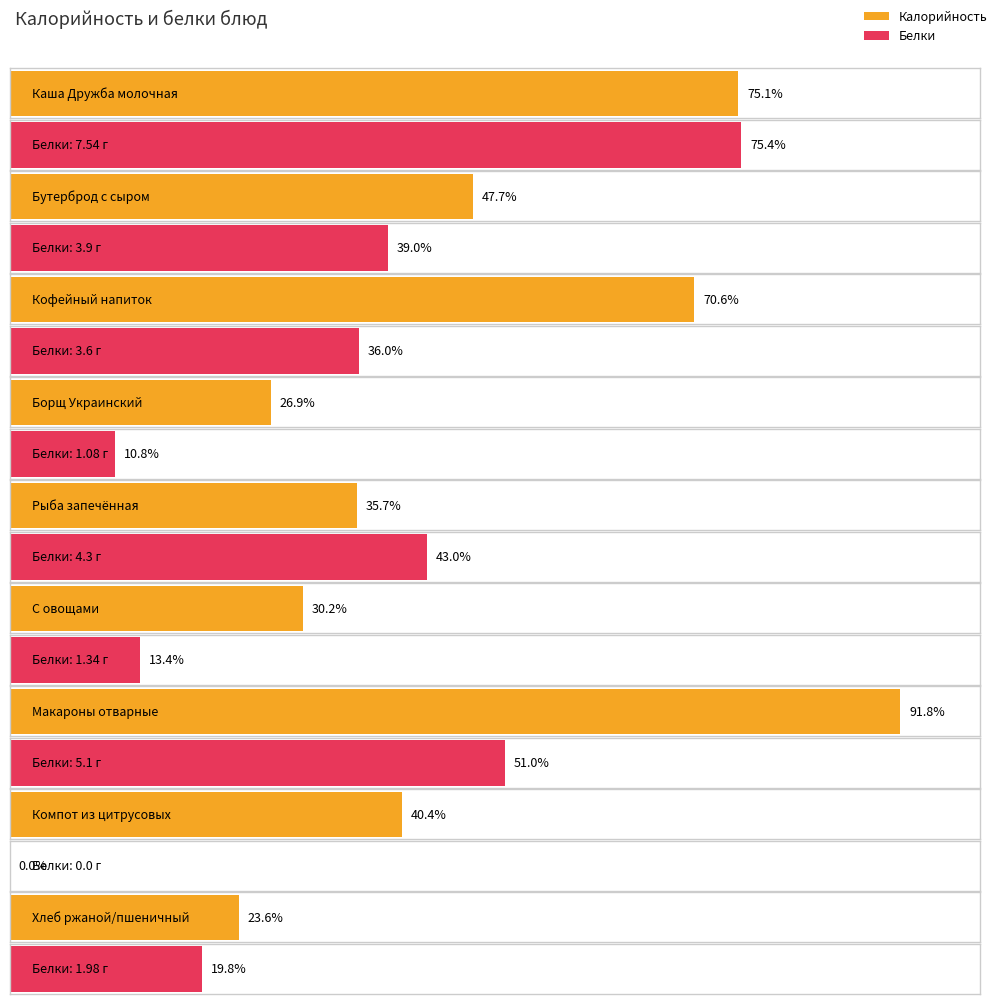

What is the label of the 1st bar from the left?

Каша Дружба молочная